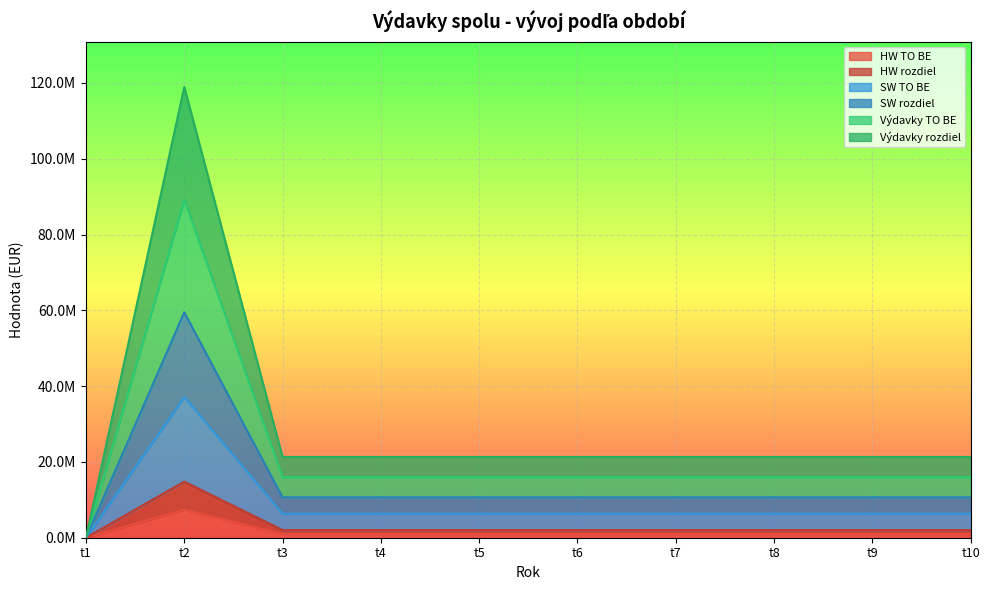

At how many categories does at least one series exceed 64182682?

1